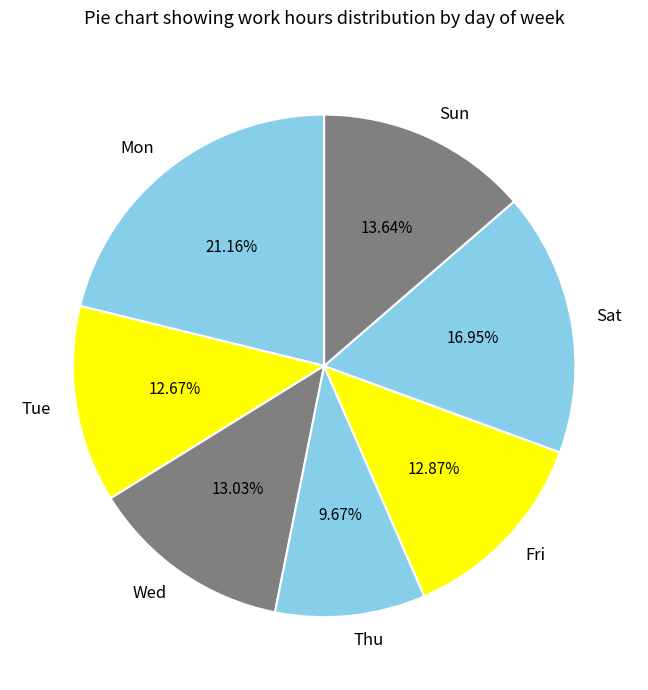

How many segments does this pie chart have?

7